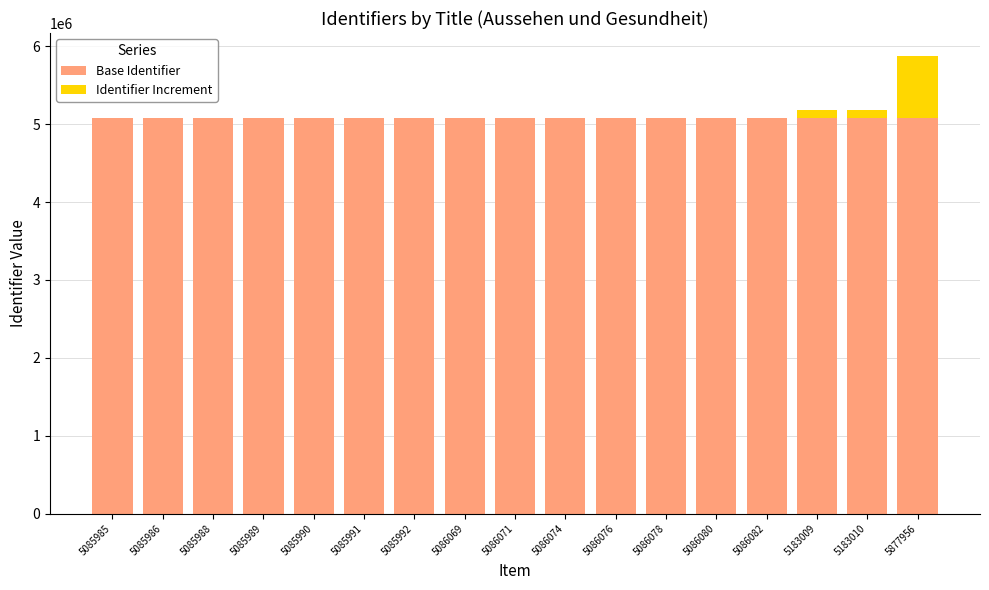

How many distinct data groups are displayed?

2